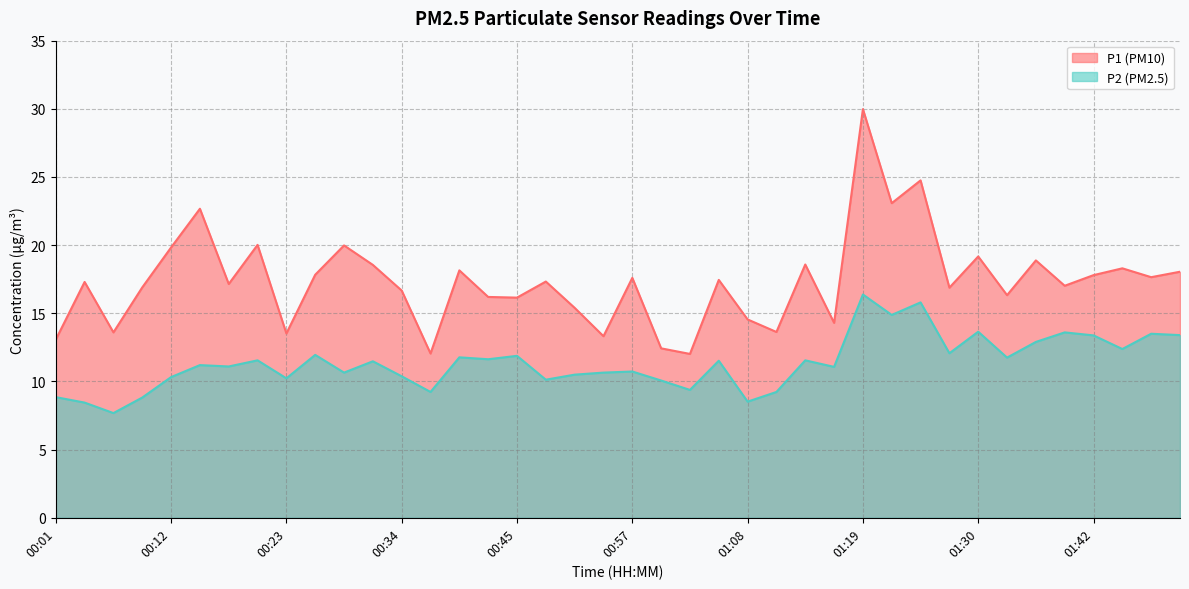

How many data points in P2 are above 11?

23